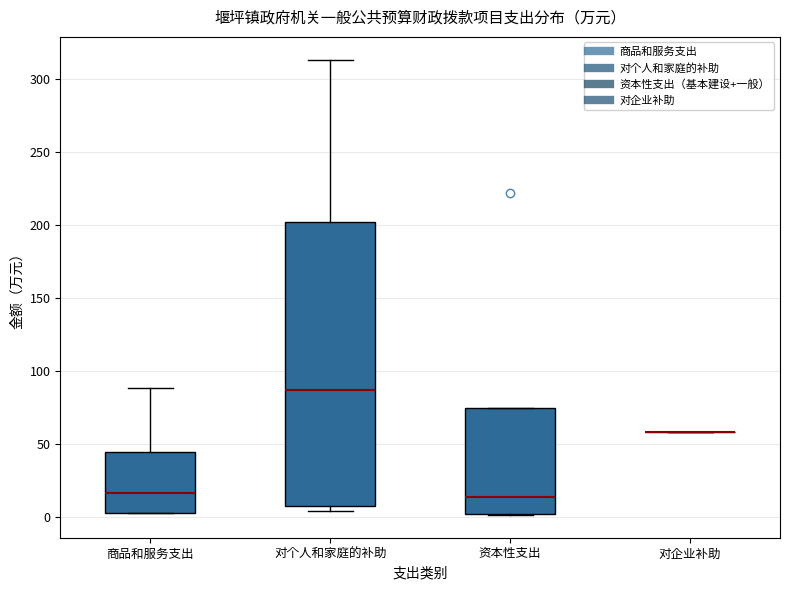

Comparing the boxes themselves (not the whiskers), which one is the tallest?

对个人和家庭的补助